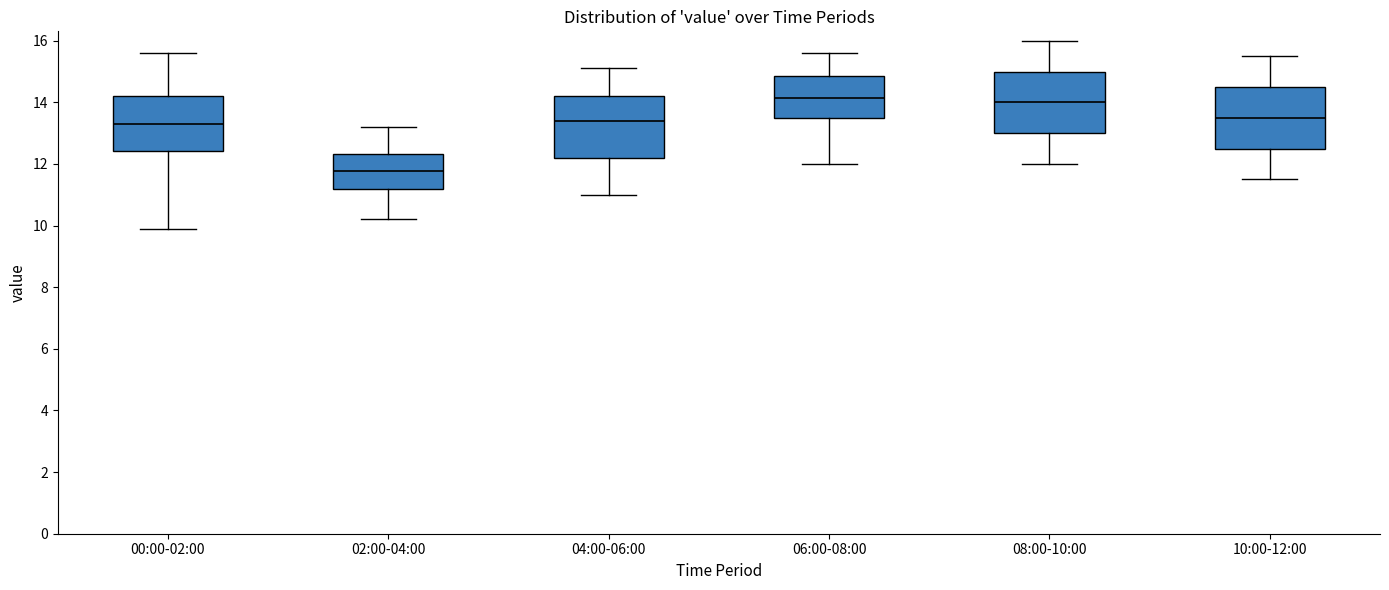

Where does the lower whisker of the box for 00:00-02:00 end on the y-axis? The values are not printed on the chart, so give them approximately, as read against the axis.

10.0